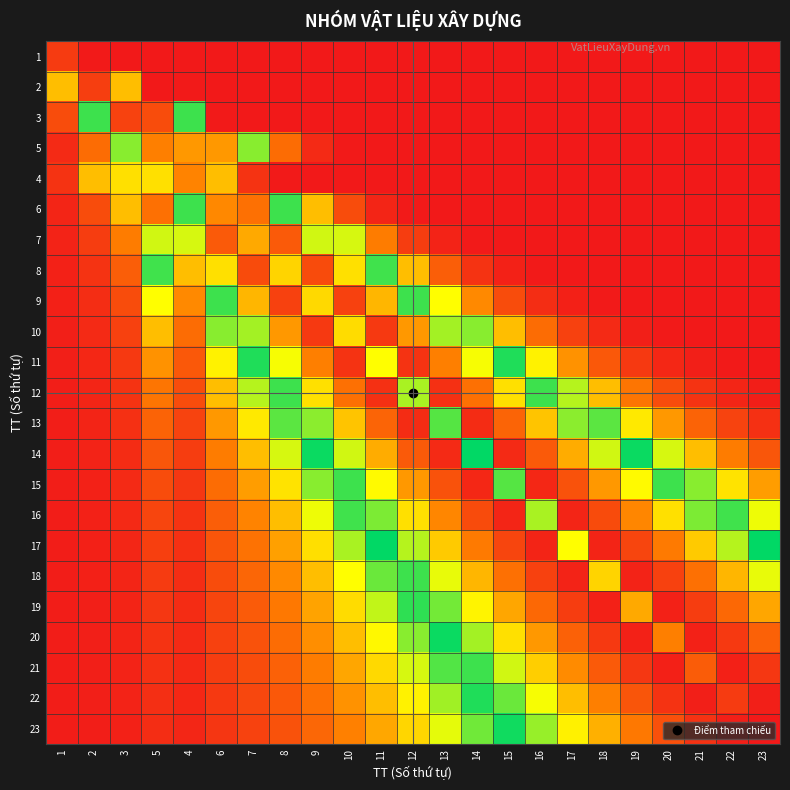

Reading left to right, extract all data points from this chart.

1: 1=0.1	2=0.0	3=0.0	5=0.0	4=0.0	6=0.0	7=0.0	8=0.0	9=0.0	10=0.0	11=0.0	12=0.0	13=0.0	14=0.0	15=0.0	16=0.0	17=0.0	18=0.0	19=0.0	20=0.0	21=0.0	22=0.0	23=0.0
2: 1=0.2	2=0.1	3=0.2	5=0.0	4=0.0	6=0.0	7=0.0	8=0.0	9=0.0	10=0.0	11=0.0	12=0.0	13=0.0	14=0.0	15=0.0	16=0.0	17=0.0	18=0.0	19=0.0	20=0.0	21=0.0	22=0.0	23=0.0
3: 1=0.1	2=0.5	3=0.1	5=0.1	4=0.5	6=0.0	7=0.0	8=0.0	9=0.0	10=0.0	11=0.0	12=0.0	13=0.0	14=0.0	15=0.0	16=0.0	17=0.0	18=0.0	19=0.0	20=0.0	21=0.0	22=0.0	23=0.0
5: 1=0.0	2=0.1	3=0.4	5=0.2	4=0.8	6=0.8	7=0.4	8=0.1	9=0.0	10=0.0	11=0.0	12=0.0	13=0.0	14=0.0	15=0.0	16=0.0	17=0.0	18=0.0	19=0.0	20=0.0	21=0.0	22=0.0	23=0.0
4: 1=0.0	2=0.2	3=0.7	5=0.7	4=0.2	6=0.2	7=0.0	8=0.0	9=0.0	10=0.0	11=0.0	12=0.0	13=0.0	14=0.0	15=0.0	16=0.0	17=0.0	18=0.0	19=0.0	20=0.0	21=0.0	22=0.0	23=0.0
6: 1=0.0	2=0.1	3=0.2	5=0.9	4=0.5	6=0.2	7=0.9	8=0.5	9=0.2	10=0.1	11=0.0	12=0.0	13=0.0	14=0.0	15=0.0	16=0.0	17=0.0	18=0.0	19=0.0	20=0.0	21=0.0	22=0.0	23=0.0
7: 1=0.0	2=0.1	3=0.2	5=0.6	4=0.4	6=0.9	7=0.2	8=0.9	9=0.6	10=0.4	11=0.2	12=0.1	13=0.0	14=0.0	15=0.0	16=0.0	17=0.0	18=0.0	19=0.0	20=0.0	21=0.0	22=0.0	23=0.0
8: 1=0.0	2=0.0	3=0.1	5=0.5	4=0.2	6=0.7	7=0.9	8=0.3	9=0.9	10=0.7	11=0.5	12=0.2	13=0.1	14=0.0	15=0.0	16=0.0	17=0.0	18=0.0	19=0.0	20=0.0	21=0.0	22=0.0	23=0.0
9: 1=0.0	2=0.0	3=0.1	5=0.3	4=0.2	6=0.5	7=0.8	8=0.9	9=0.3	10=0.9	11=0.8	12=0.5	13=0.3	14=0.2	15=0.1	16=0.0	17=0.0	18=0.0	19=0.0	20=0.0	21=0.0	22=0.0	23=0.0
10: 1=0.0	2=0.0	3=0.1	5=0.2	4=0.1	6=0.4	7=0.6	8=0.8	9=0.9	10=0.3	11=0.9	12=0.8	13=0.6	14=0.4	15=0.2	16=0.1	17=0.1	18=0.0	19=0.0	20=0.0	21=0.0	22=0.0	23=0.0
11: 1=0.0	2=0.0	3=0.1	5=0.2	4=0.1	6=0.3	7=0.5	8=0.7	9=0.8	10=1.0	11=0.3	12=1.0	13=0.8	14=0.7	15=0.5	16=0.3	17=0.2	18=0.1	19=0.1	20=0.0	21=0.0	22=0.0	23=0.0
12: 1=0.0	2=0.0	3=0.0	5=0.2	4=0.1	6=0.2	7=0.4	8=0.5	9=0.7	10=0.9	11=1.0	12=0.4	13=1.0	14=0.9	15=0.7	16=0.5	17=0.4	18=0.2	19=0.2	20=0.1	21=0.0	22=0.0	23=0.0
13: 1=0.0	2=0.0	3=0.0	5=0.1	4=0.1	6=0.2	7=0.3	8=0.4	9=0.6	10=0.7	11=0.9	12=1.0	13=0.4	14=1.0	15=0.9	16=0.7	17=0.6	18=0.4	19=0.3	20=0.2	21=0.1	22=0.1	23=0.0
14: 1=0.0	2=0.0	3=0.0	5=0.1	4=0.1	6=0.2	7=0.2	8=0.4	9=0.5	10=0.6	11=0.8	12=0.9	13=1.0	14=0.5	15=1.0	16=0.9	17=0.8	18=0.6	19=0.5	20=0.4	21=0.2	22=0.2	23=0.1
15: 1=0.0	2=0.0	3=0.0	5=0.1	4=0.1	6=0.1	7=0.2	8=0.3	9=0.4	10=0.5	11=0.7	12=0.8	13=0.9	14=1.0	15=0.6	16=1.0	17=0.9	18=0.8	19=0.7	20=0.5	21=0.4	22=0.3	23=0.2
16: 1=0.0	2=0.0	3=0.0	5=0.1	4=0.0	6=0.1	7=0.2	8=0.2	9=0.3	10=0.5	11=0.6	12=0.7	13=0.8	14=0.9	15=1.0	16=0.6	17=1.0	18=0.9	19=0.8	20=0.7	21=0.6	22=0.5	23=0.3
17: 1=0.0	2=0.0	3=0.0	5=0.1	4=0.0	6=0.1	7=0.1	8=0.2	9=0.3	10=0.4	11=0.5	12=0.6	13=0.7	14=0.8	15=0.9	16=1.0	17=0.7	18=1.0	19=0.9	20=0.8	21=0.7	22=0.6	23=0.5
18: 1=0.0	2=0.0	3=0.0	5=0.1	4=0.0	6=0.1	7=0.1	8=0.2	9=0.2	10=0.3	11=0.4	12=0.5	13=0.7	14=0.8	15=0.9	16=0.9	17=1.0	18=0.7	19=1.0	20=0.9	21=0.9	22=0.8	23=0.7
19: 1=0.0	2=0.0	3=0.0	5=0.0	4=0.0	6=0.1	7=0.1	8=0.2	9=0.2	10=0.3	11=0.4	12=0.5	13=0.6	14=0.7	15=0.8	16=0.9	17=0.9	18=1.0	19=0.8	20=1.0	21=0.9	22=0.9	23=0.8
20: 1=0.0	2=0.0	3=0.0	5=0.0	4=0.0	6=0.1	7=0.1	8=0.1	9=0.2	10=0.2	11=0.3	12=0.4	13=0.5	14=0.6	15=0.7	16=0.8	17=0.9	18=0.9	19=1.0	20=0.8	21=1.0	22=0.9	23=0.9
21: 1=0.0	2=0.0	3=0.0	5=0.0	4=0.0	6=0.1	7=0.1	8=0.1	9=0.2	10=0.2	11=0.3	12=0.4	13=0.4	14=0.5	15=0.6	16=0.7	17=0.8	18=0.9	19=1.0	20=1.0	21=0.9	22=1.0	23=1.0
22: 1=0.0	2=0.0	3=0.0	5=0.0	4=0.0	6=0.1	7=0.1	8=0.1	9=0.1	10=0.2	11=0.2	12=0.3	13=0.4	14=0.5	15=0.6	16=0.7	17=0.8	18=0.8	19=0.9	20=1.0	21=1.0	22=0.9	23=1.0
23: 1=0.0	2=0.0	3=0.0	5=0.0	4=0.0	6=0.0	7=0.1	8=0.1	9=0.1	10=0.2	11=0.2	12=0.3	13=0.3	14=0.4	15=0.5	16=0.6	17=0.7	18=0.8	19=0.8	20=0.9	21=1.0	22=1.0	23=1.0